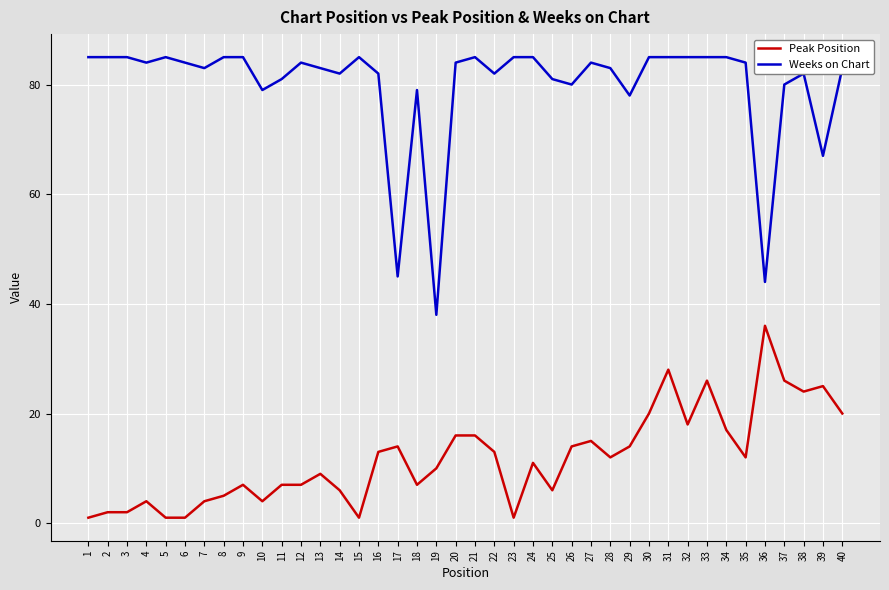

The Peak Position series shows 4 at 7. True or false?

True